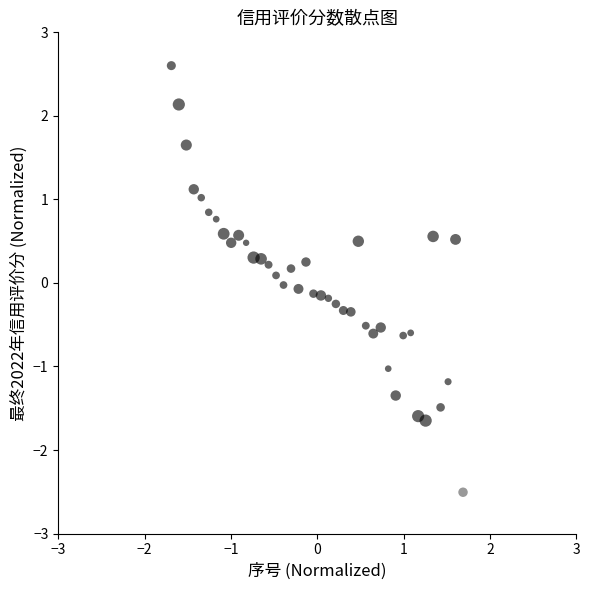

What is the range of X values (max minus min)?

3.4